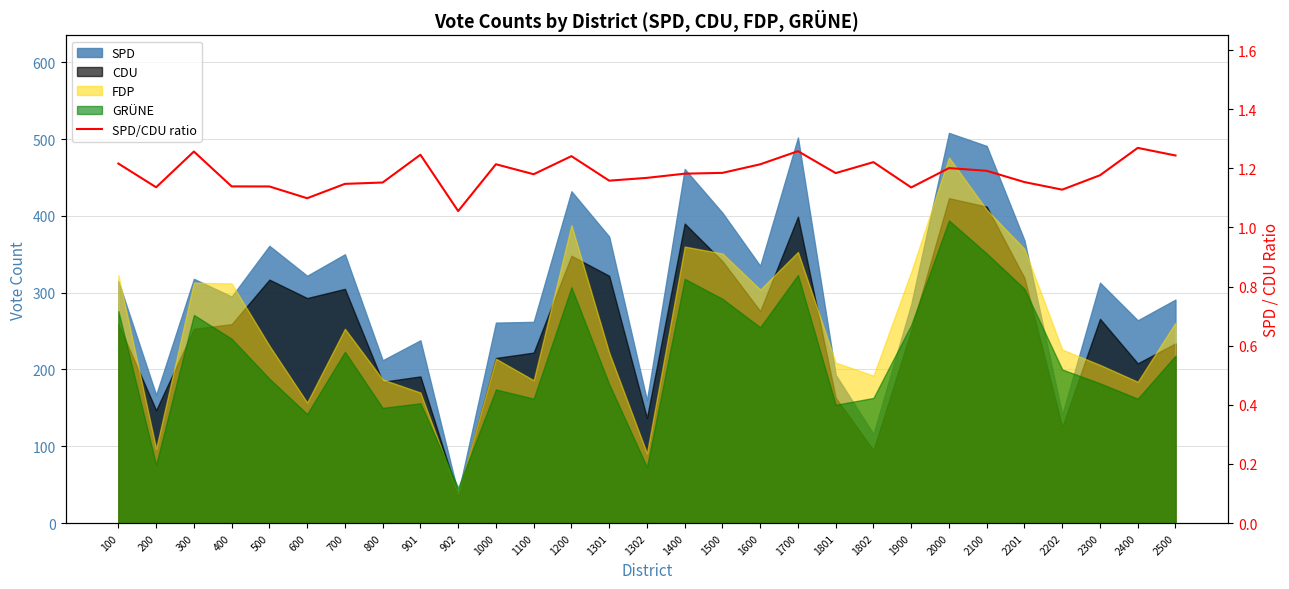

Reading right to left, extract all data points from this chart.

2500=1.2	2400=1.3	2300=1.2	2202=1.1	2201=1.2	2100=1.2	2000=1.2	1900=1.1	1802=1.2	1801=1.2	1700=1.3	1600=1.2	1500=1.2	1400=1.2	1302=1.2	1301=1.2	1200=1.2	1100=1.2	1000=1.2	902=1.1	901=1.2	800=1.2	700=1.1	600=1.1	500=1.1	400=1.1	300=1.3	200=1.1	100=1.2